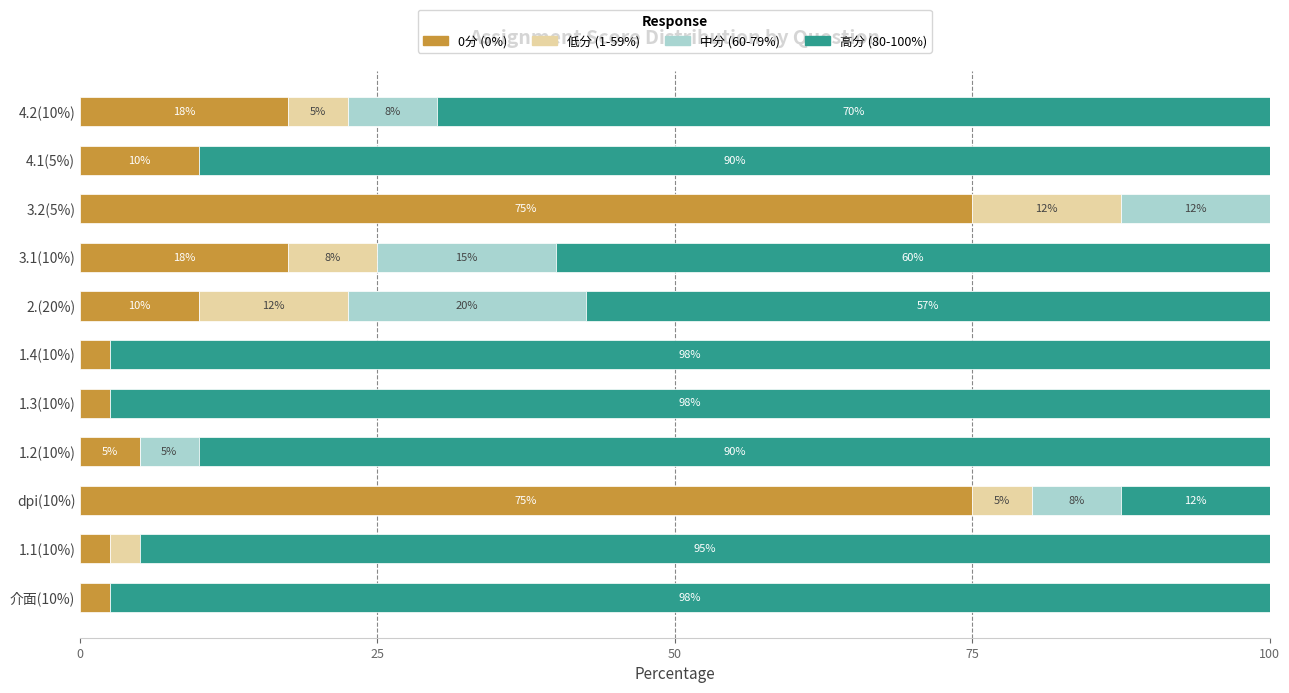

What is the total value across all series at 4.1(5%)?

100.0